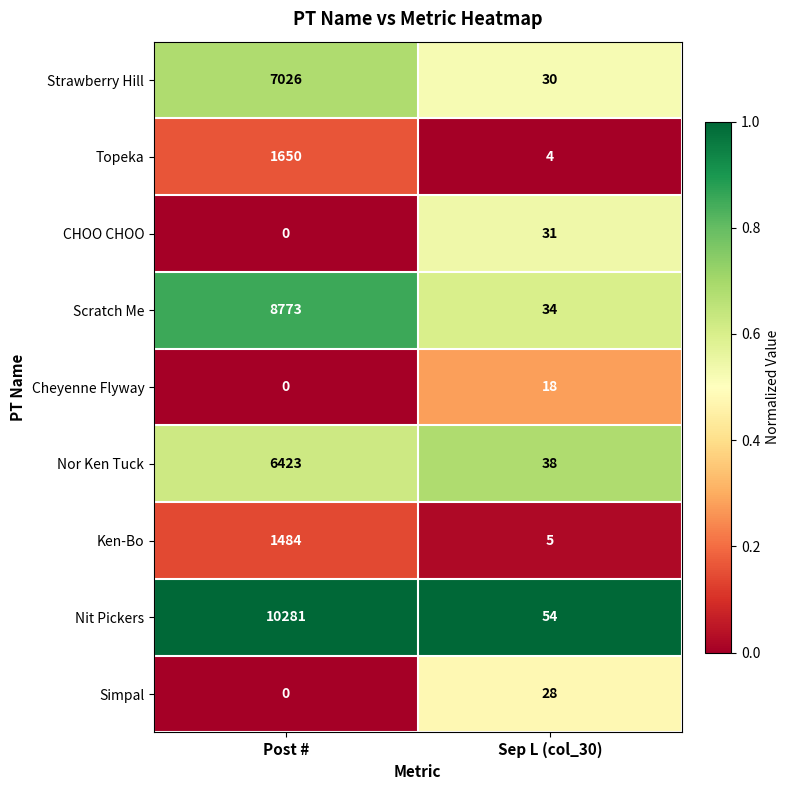

What is the sum of all Strawberry Hill values?

7056